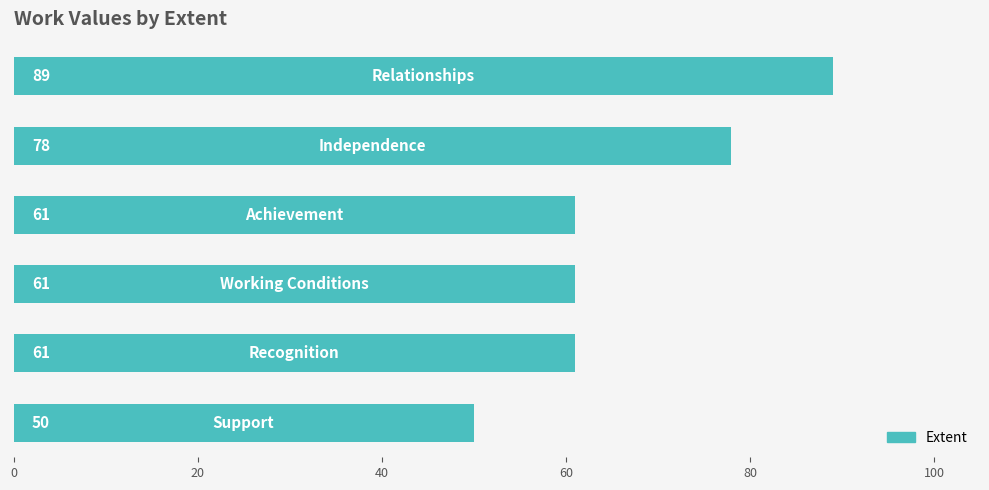

How many values are between 61 and 78?

4